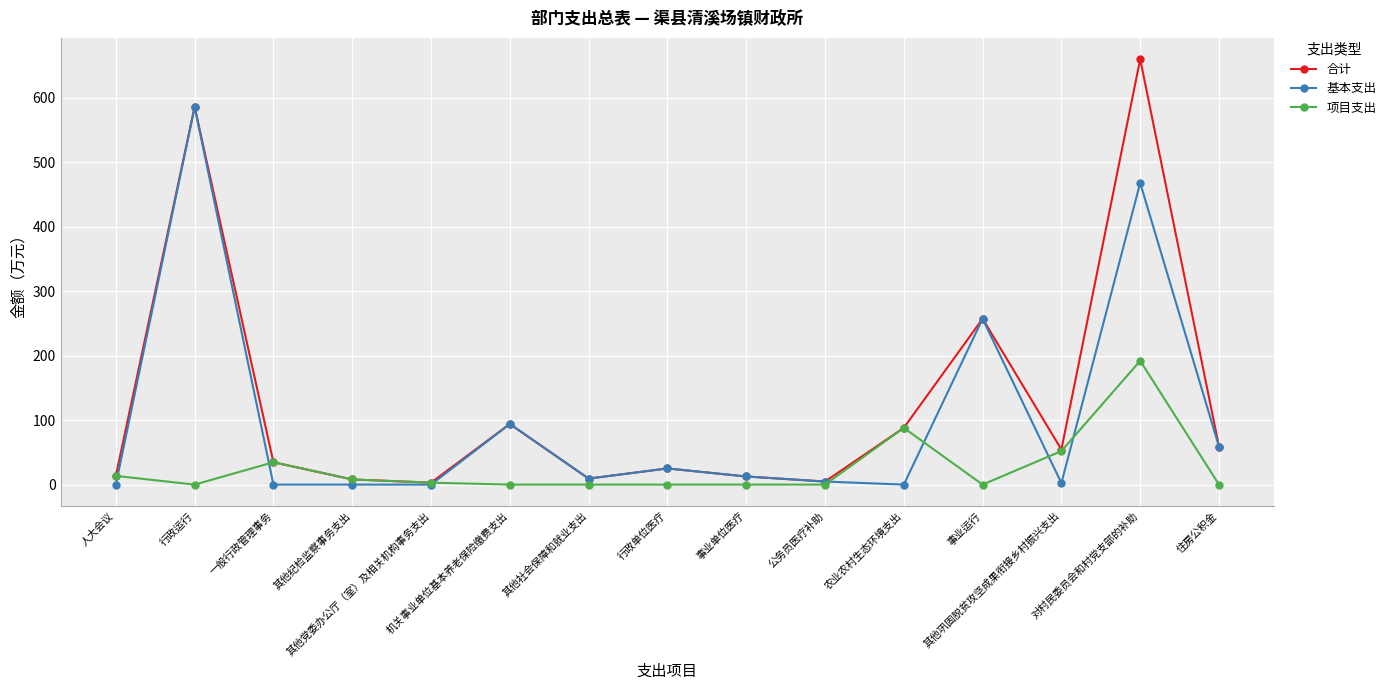

True or false: 项目支出 has more than 2 interior local peaks.

True